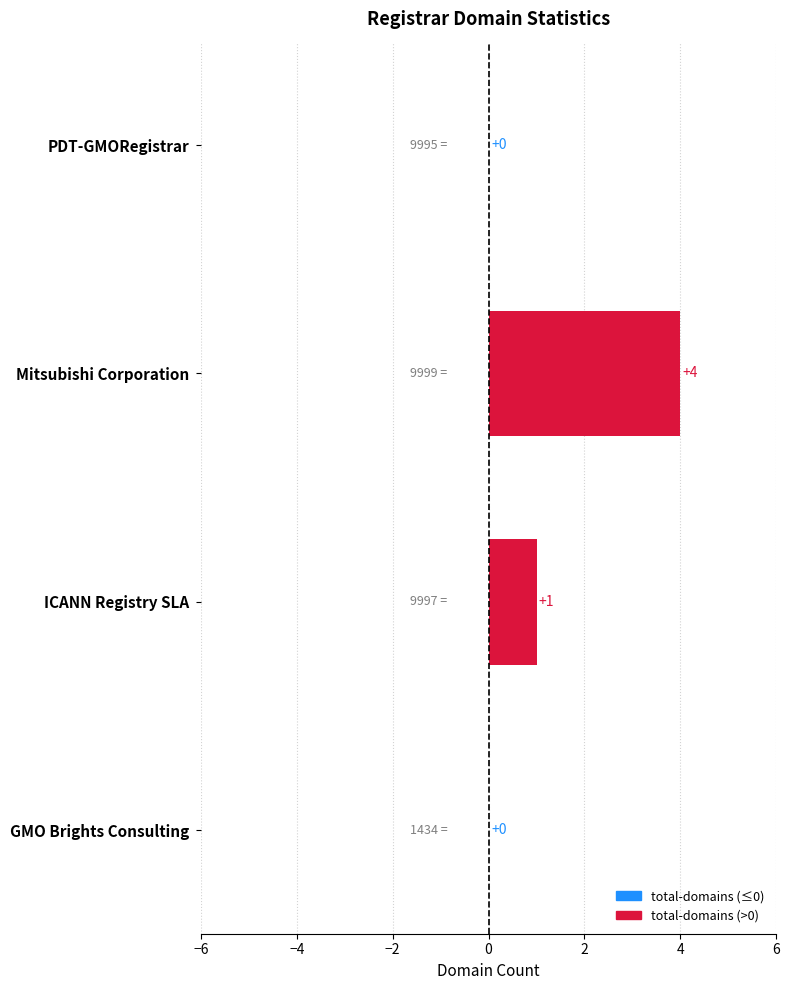

How many positive values are there?

2